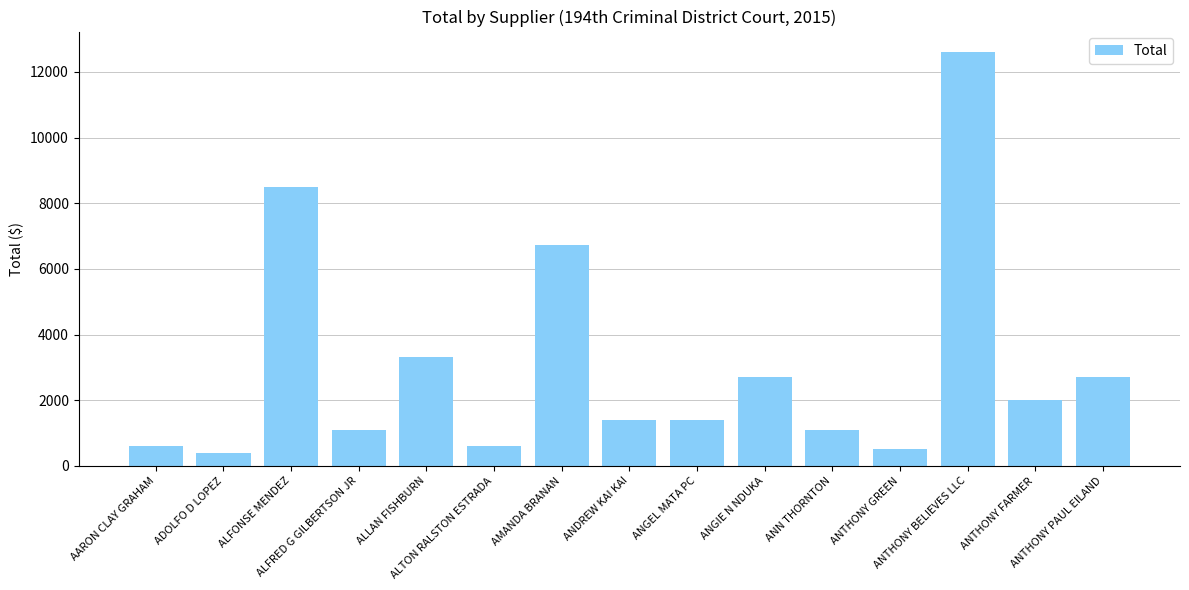

Where is the data nearest to the value 6500?

AMANDA BRANAN